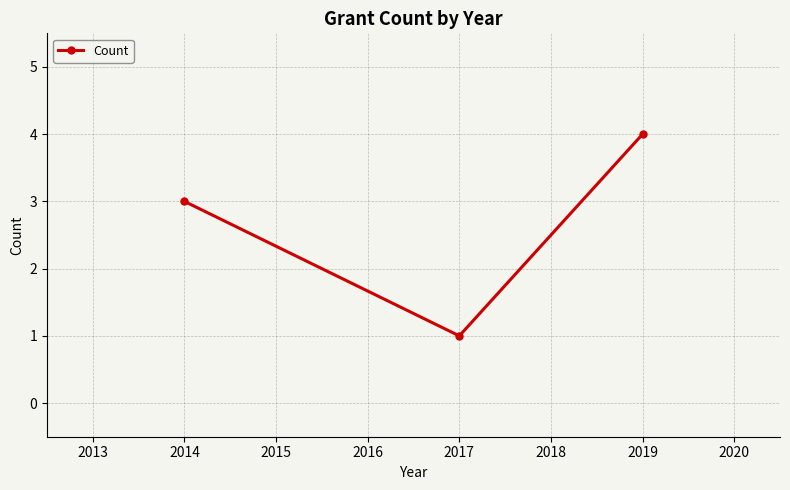

List the labels in order of value, largest first.

2019, 2014, 2017